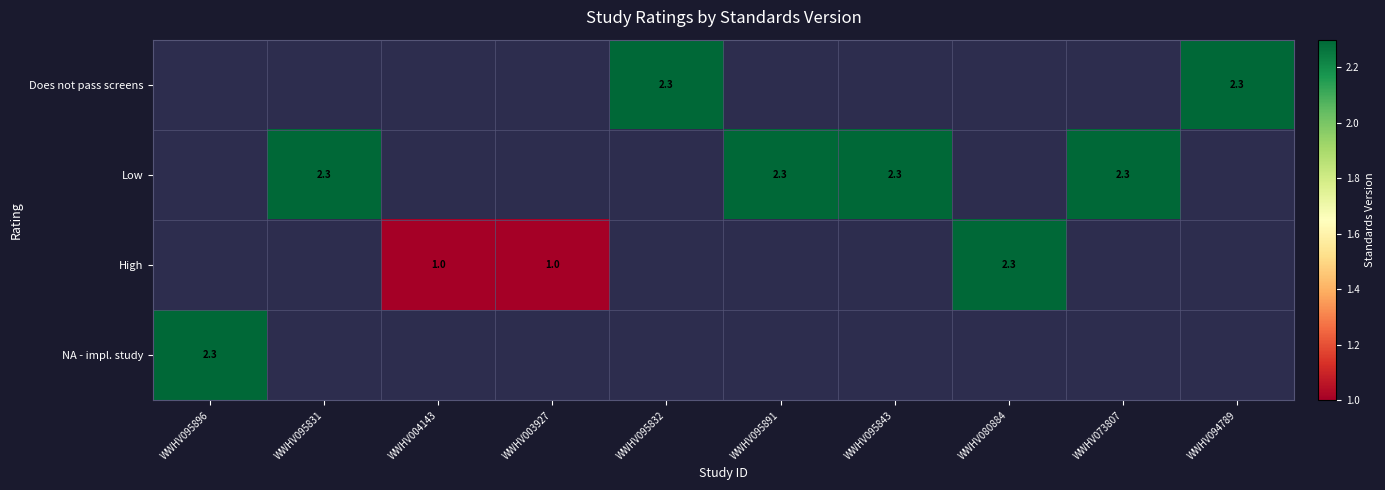

The value of NA - impl. study at WWHV095896 is 3.8. True or false?

False